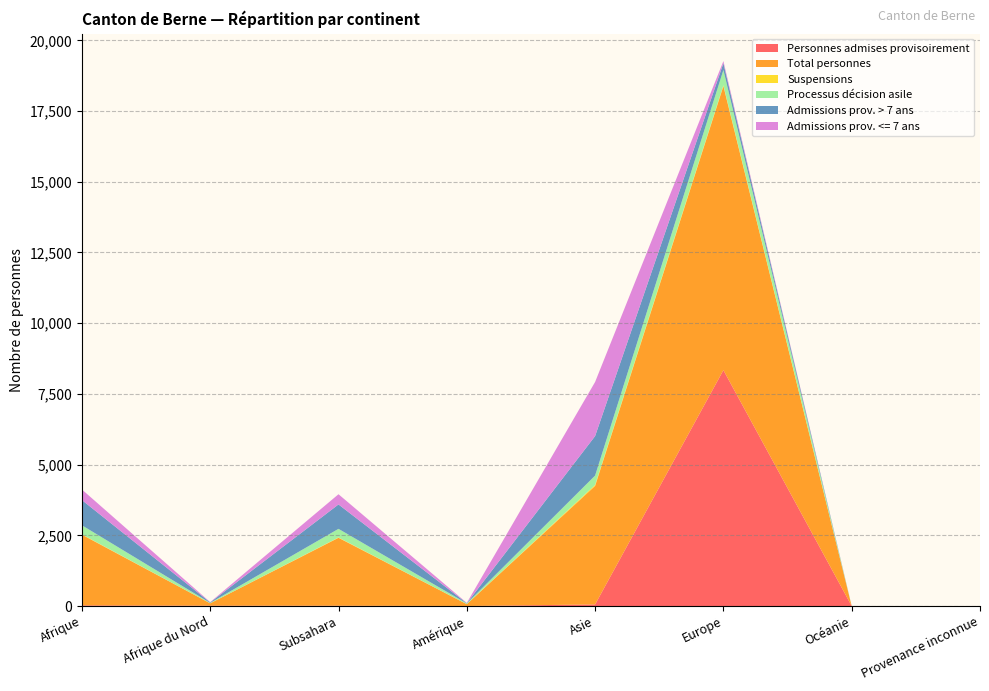

Reading right to left, extract all data points from this chart.

Personnes admises provisoirement: Provenance inconnue=0	Océanie=0	Europe=8340	Asie=56	Amérique=1	Subsahara=11	Afrique du Nord=13	Afrique=24
Total personnes: Provenance inconnue=0	Océanie=0	Europe=10042	Asie=4191	Amérique=65	Subsahara=2401	Afrique du Nord=83	Afrique=2499
Suspensions: Provenance inconnue=0	Océanie=0	Europe=30	Asie=36	Amérique=0	Subsahara=12	Afrique du Nord=0	Afrique=12
Processus décision asile: Provenance inconnue=0	Océanie=0	Europe=540	Asie=330	Amérique=26	Subsahara=305	Afrique du Nord=15	Afrique=320
Admissions prov. > 7 ans: Provenance inconnue=0	Océanie=0	Europe=240	Asie=1396	Amérique=8	Subsahara=863	Afrique du Nord=17	Afrique=892
Admissions prov. <= 7 ans: Provenance inconnue=0	Océanie=0	Europe=76	Asie=1913	Amérique=12	Subsahara=361	Afrique du Nord=11	Afrique=374